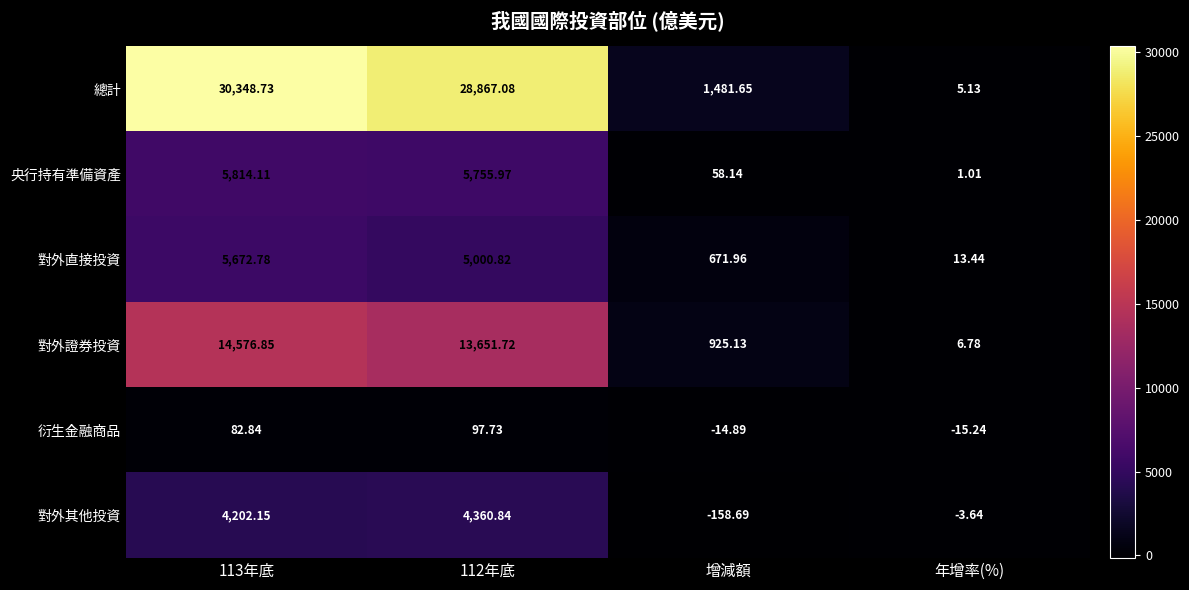

At 113年底, list the series in order from smallest to largest.

衍生金融商品, 對外其他投資, 對外直接投資, 央行持有準備資產, 對外證券投資, 總計